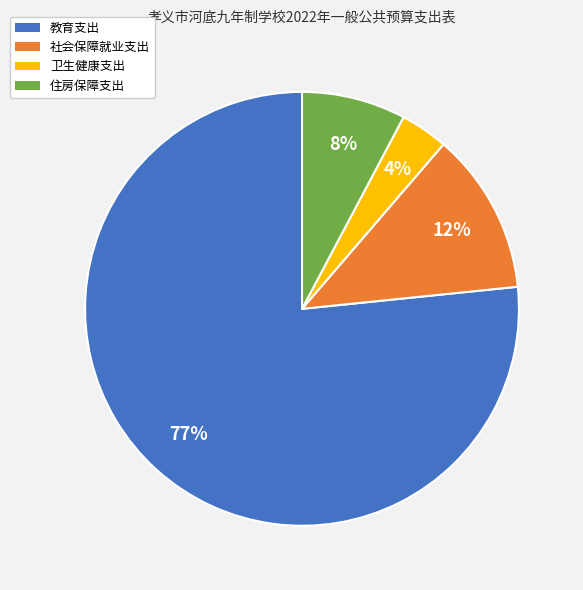

Which slice represents more than half of the pie?

教育支出